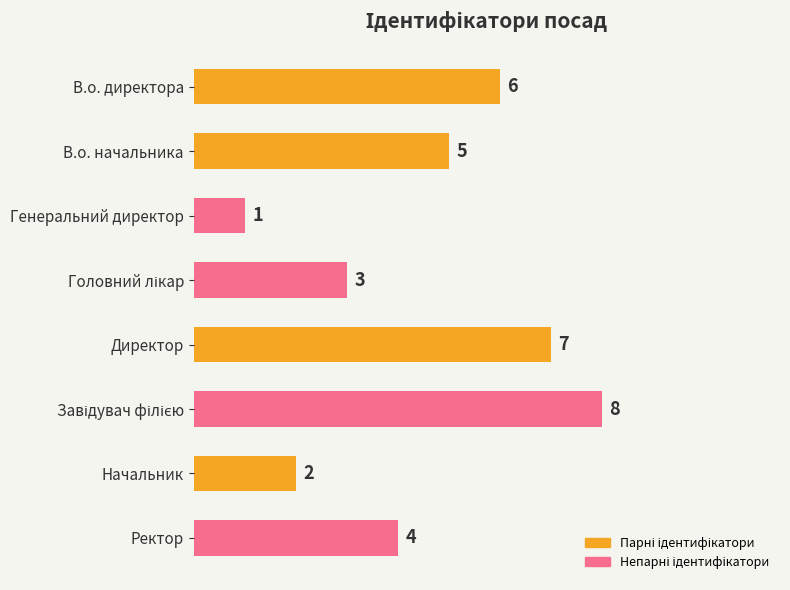

True or false: the data shows 5 at В.о. начальника.

True